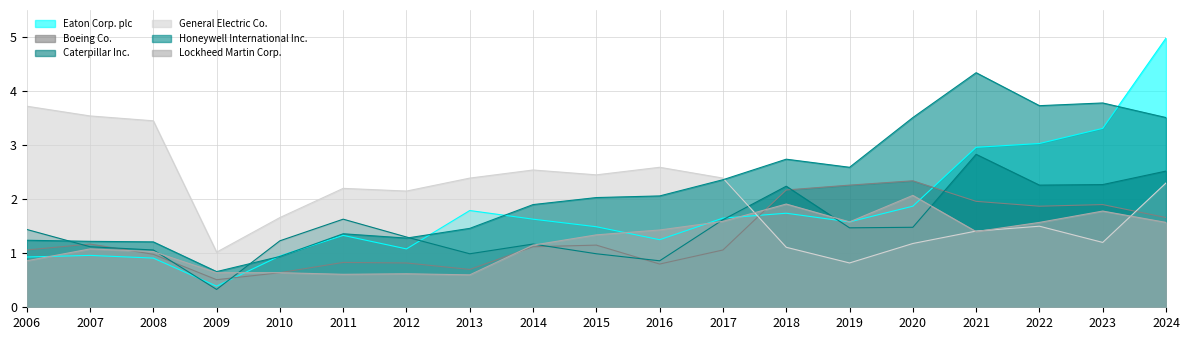

Which category has the highest value in the Boeing Co. series?

2020